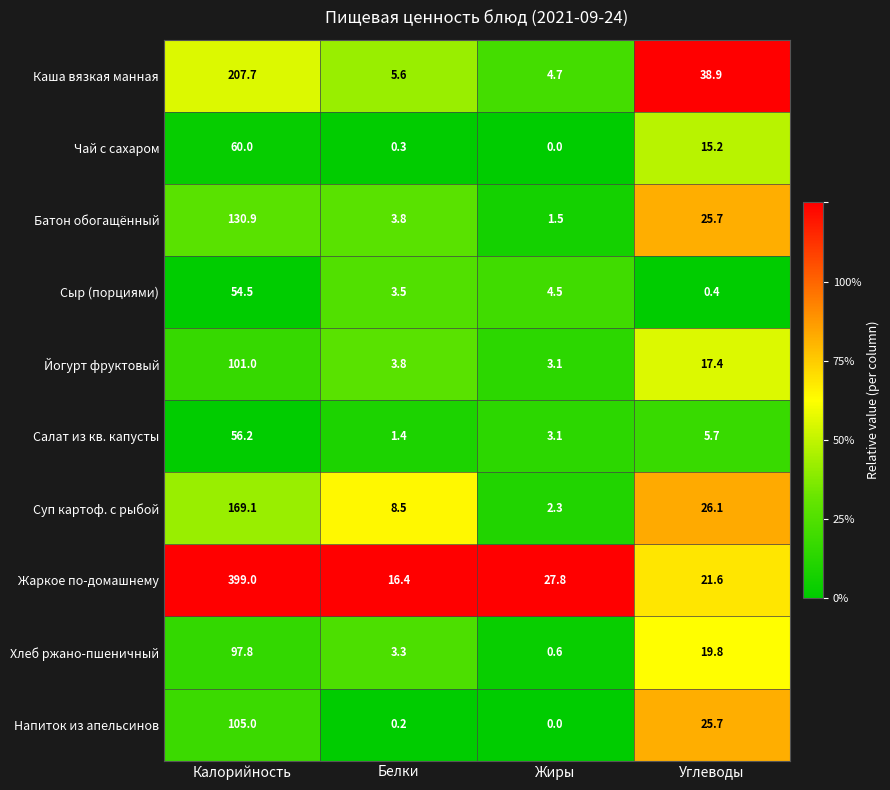

Which category has the lowest value in the Напиток из апельсинов series?

Жиры